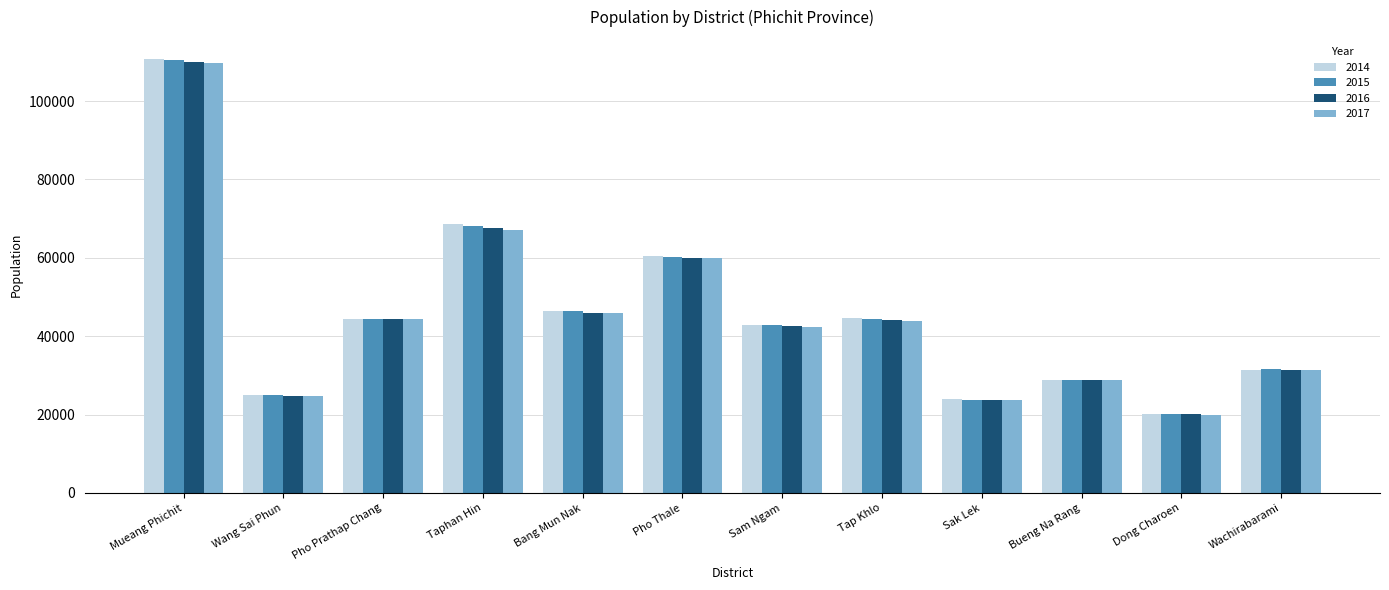

What is the sum of the 2016 values at Bang Mun Nak and Wachirabarami?

77471